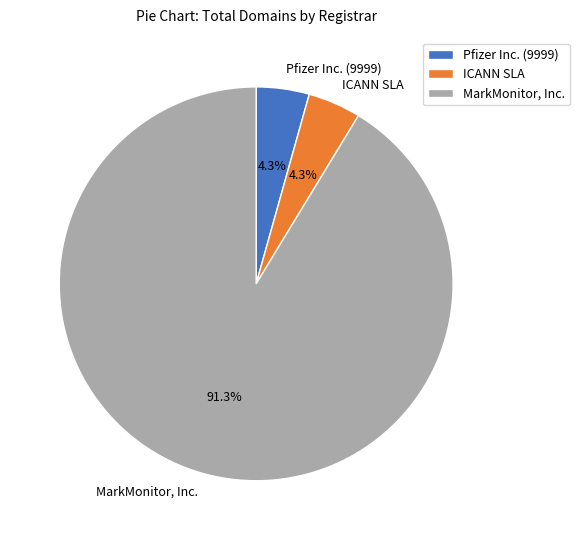

What is the largest slice in the pie chart?

MarkMonitor, Inc.